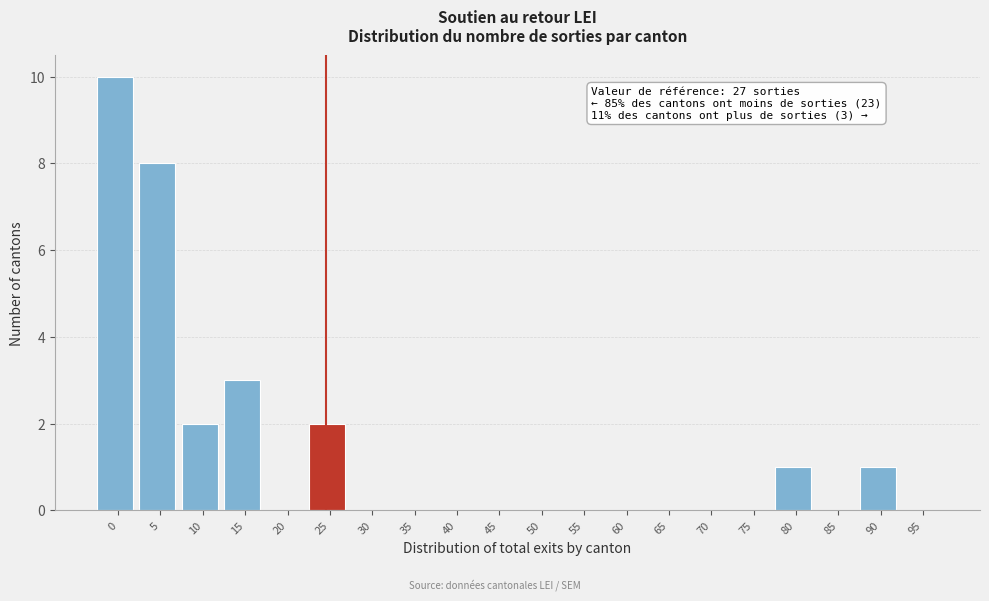

Reading right to left, extract all data points from this chart.

95=0	90=1	85=0	80=1	75=0	70=0	65=0	60=0	55=0	50=0	45=0	40=0	35=0	30=0	25=2	20=0	15=3	10=2	5=8	0=10